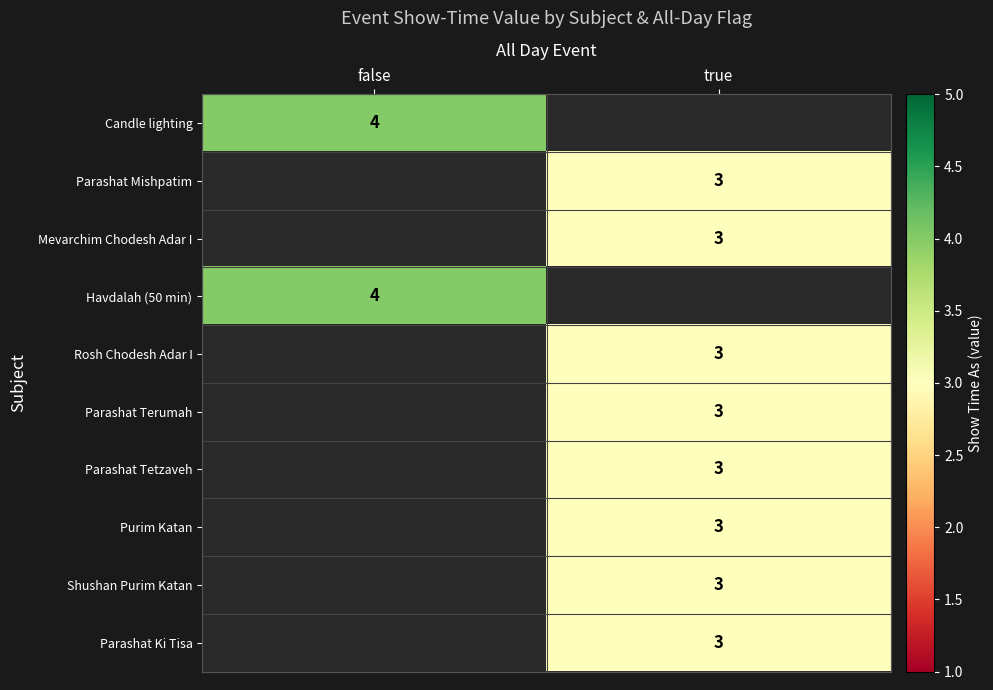

Is it true that Purim Katan equals 3 at true?

True